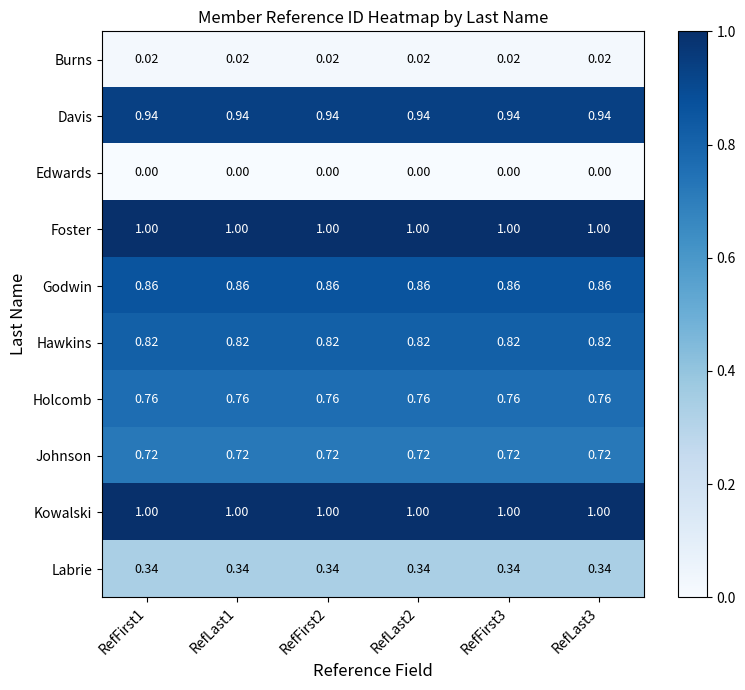

Is the value of Kowalski at RefLast3 greater than the value of Holcomb at RefFirst1?

Yes